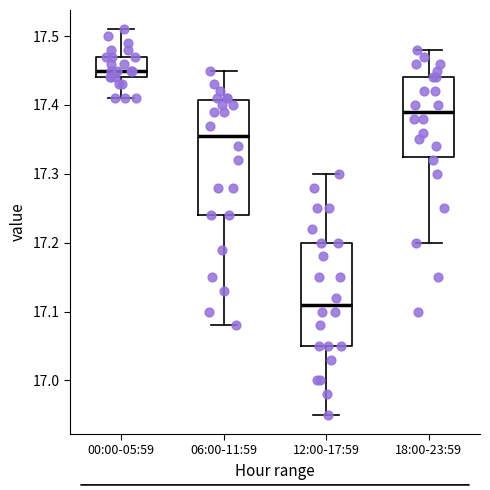

Which box is the tallest, from its lower edge to its upper edge?

06:00-11:59